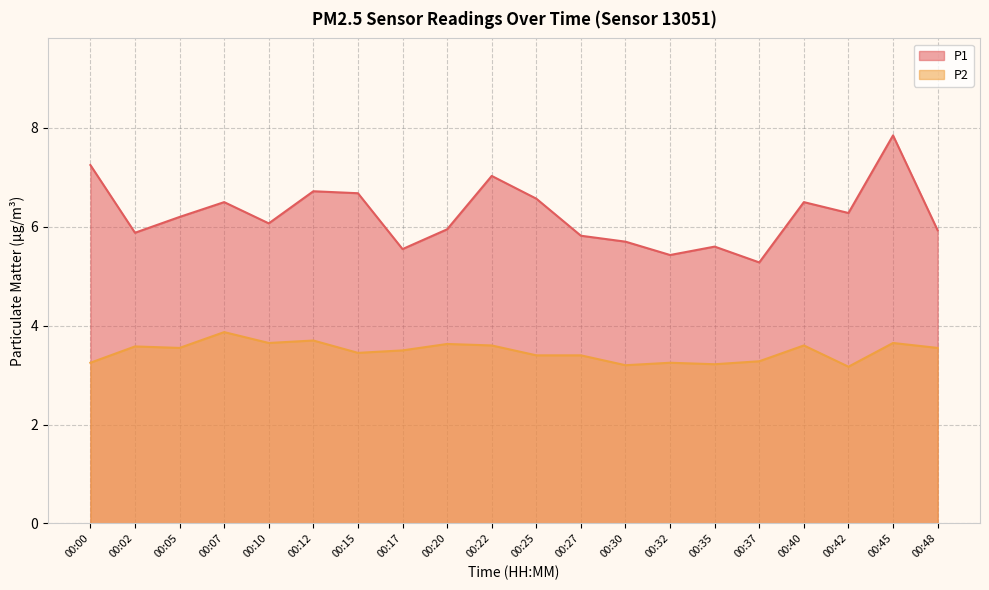

What is the average value of the P1 series?

6.2